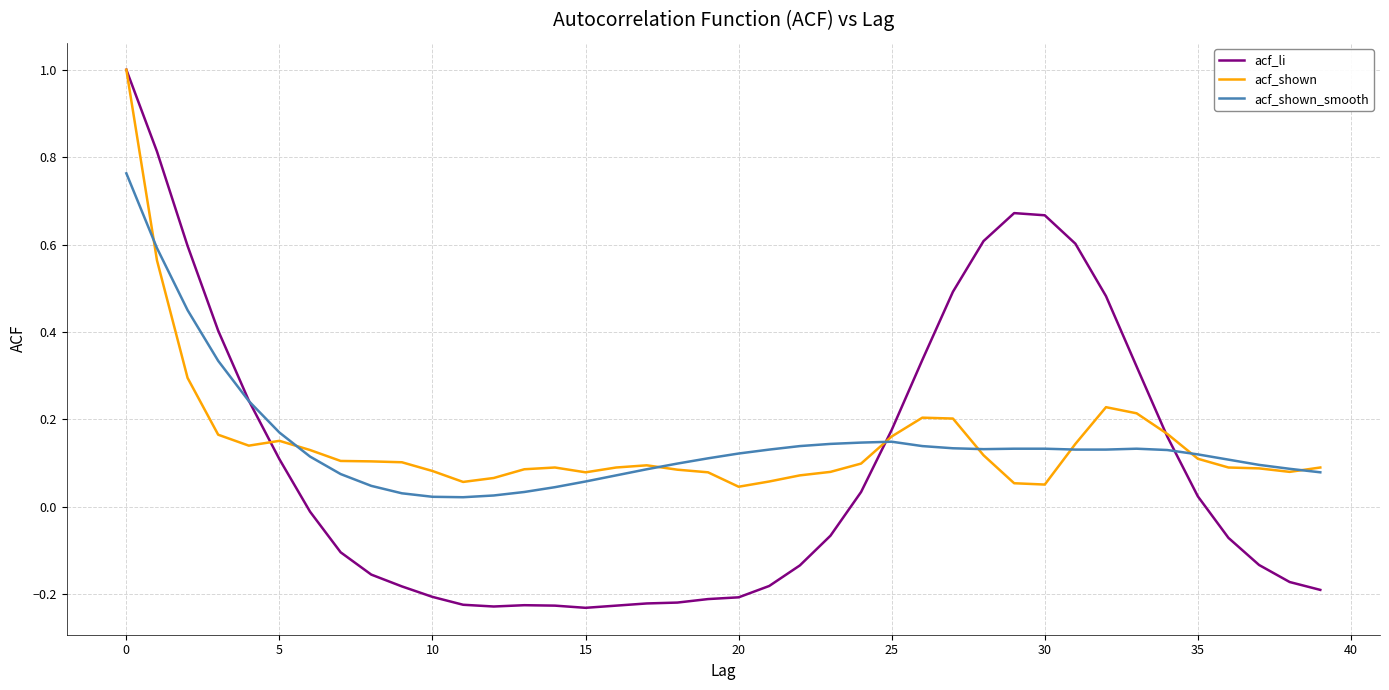

Which series has the largest range (max minus min)?

acf_li